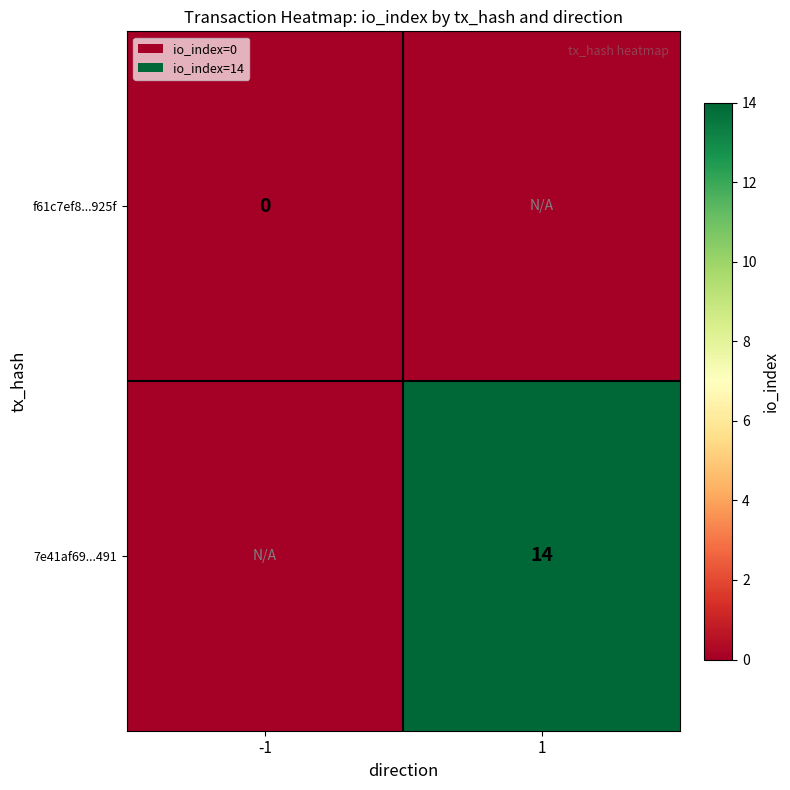

Is it true that 7e41af69...491 equals 14 at 1?

True